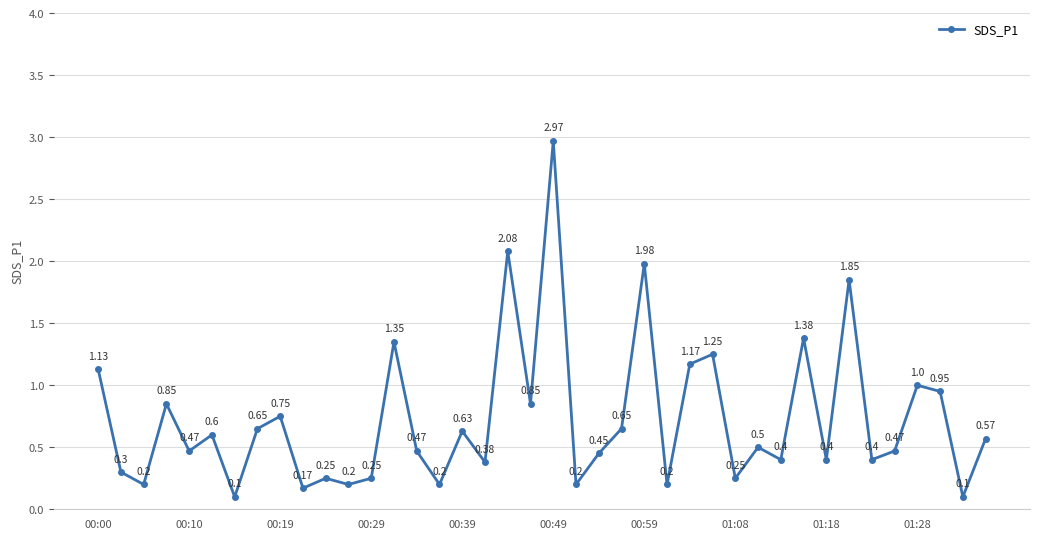

What is the sum of all values?

29.0